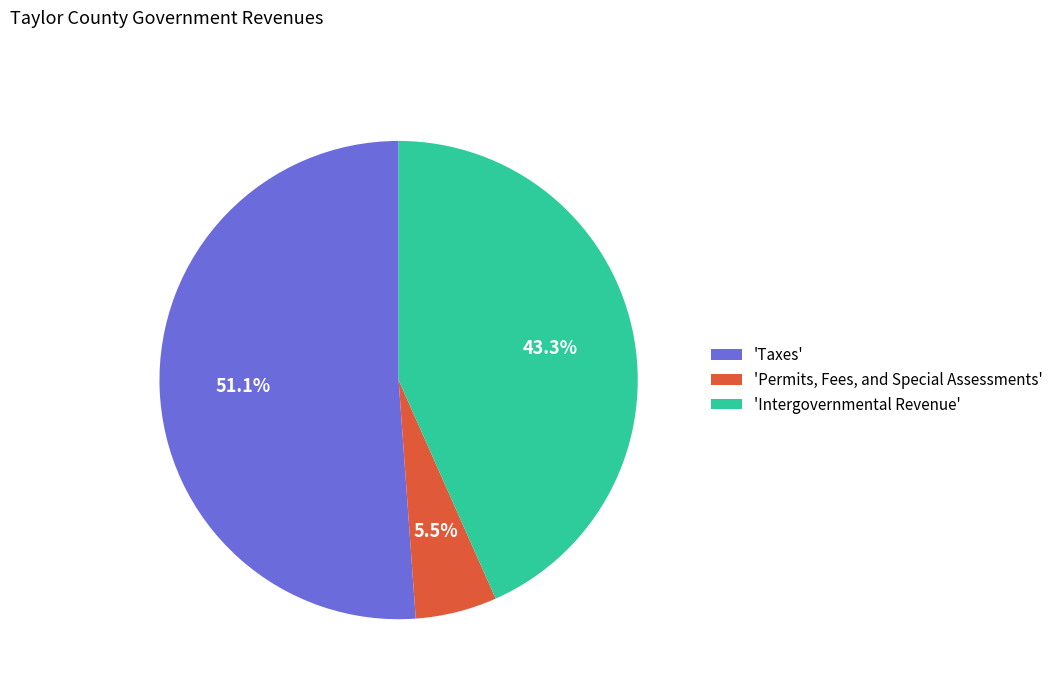

To the nearest percent, what is the difference between the largest and smallest slice percentages?

46%